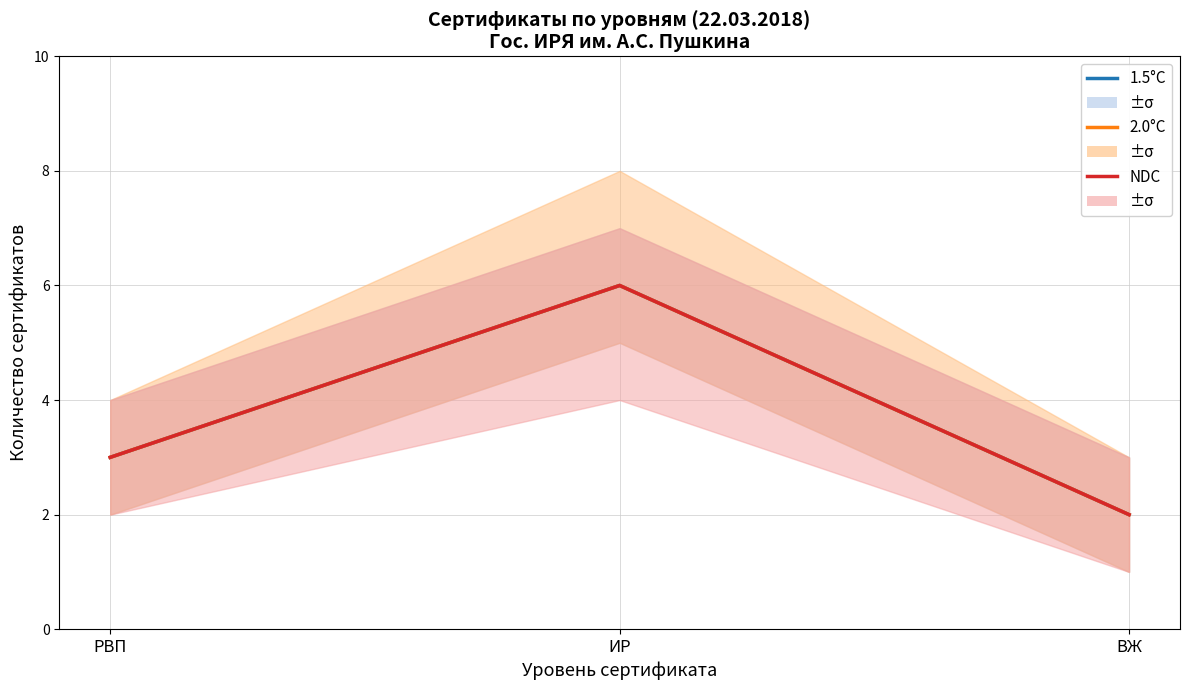

What is the label of the 2nd point from the right?

ИР